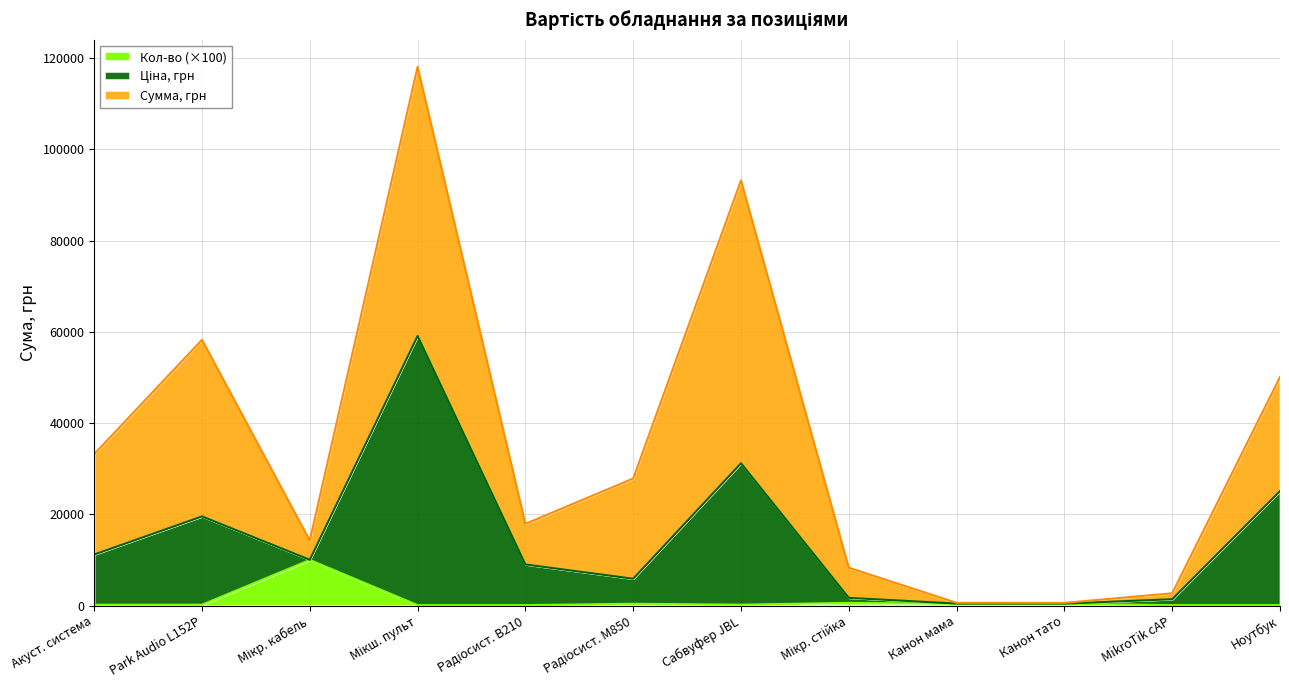

At which category is the sum across all series the highest?

Мікш. пульт